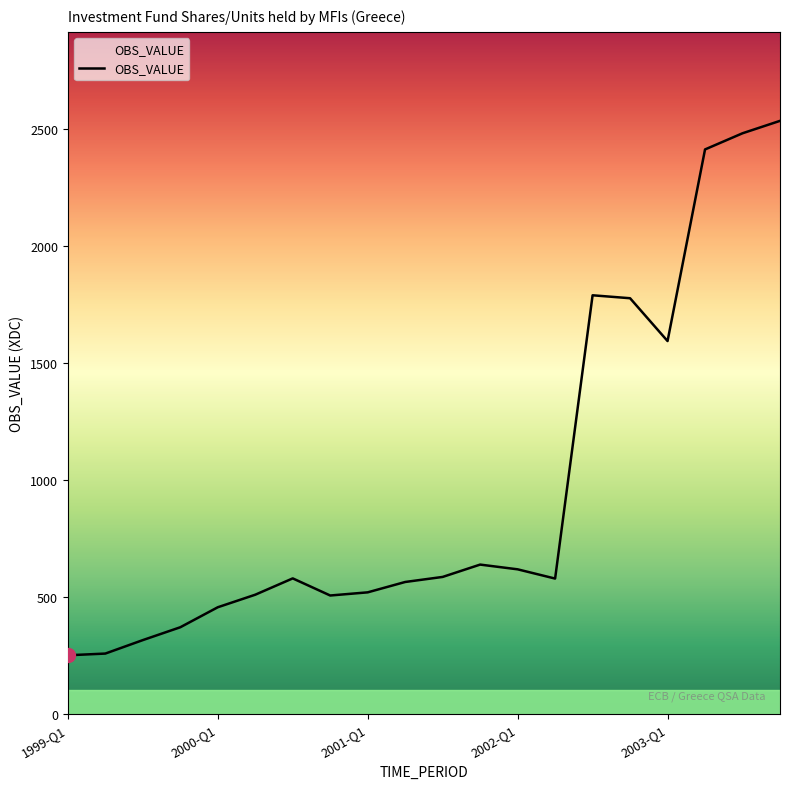

What is the difference between the maximum and minimum values?

2284.4